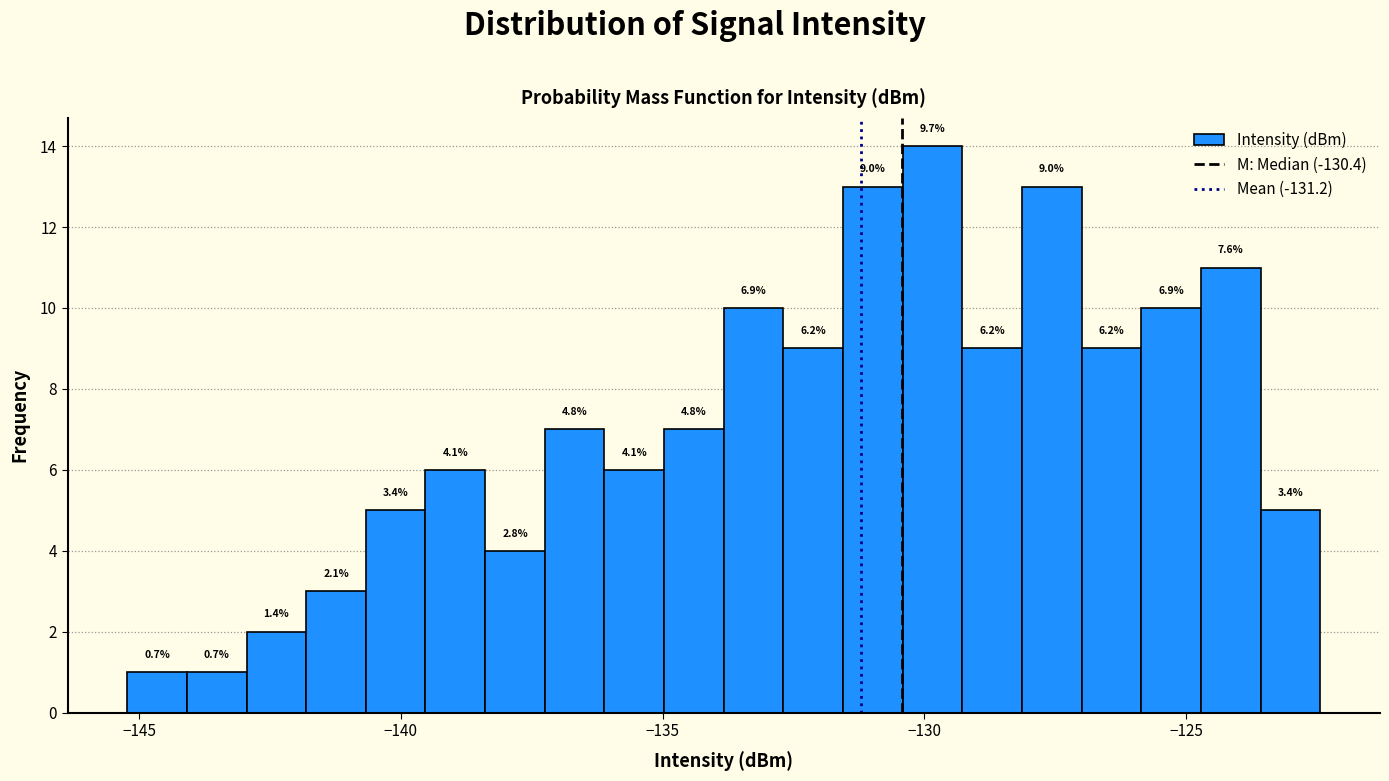

Read against the x-axis, roughly where is the centre of the tallest bar?

-130.0